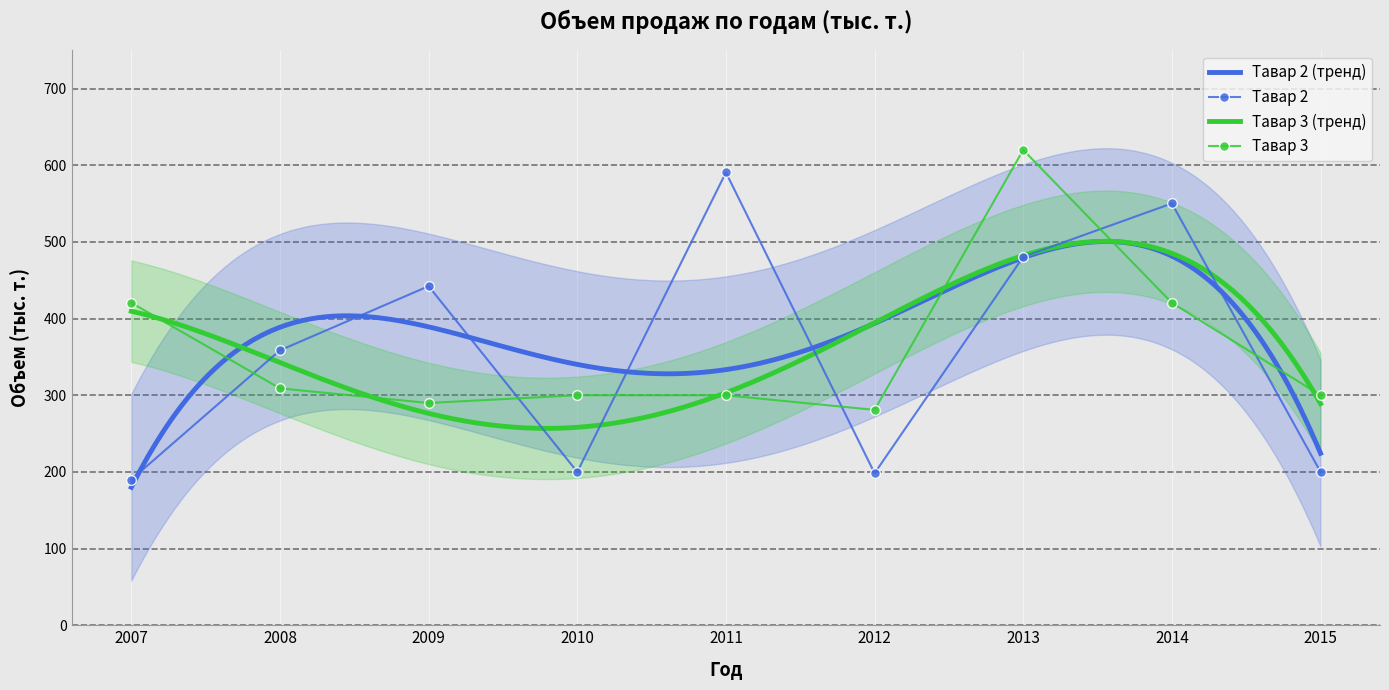

How many intersections are there between Tавар 2 and Tавар 3?

6